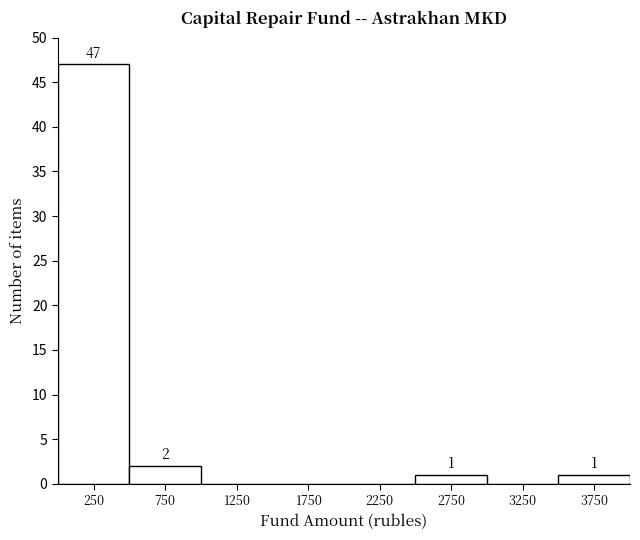

Over which range of the x-axis is the bar tallest?

0 to 500